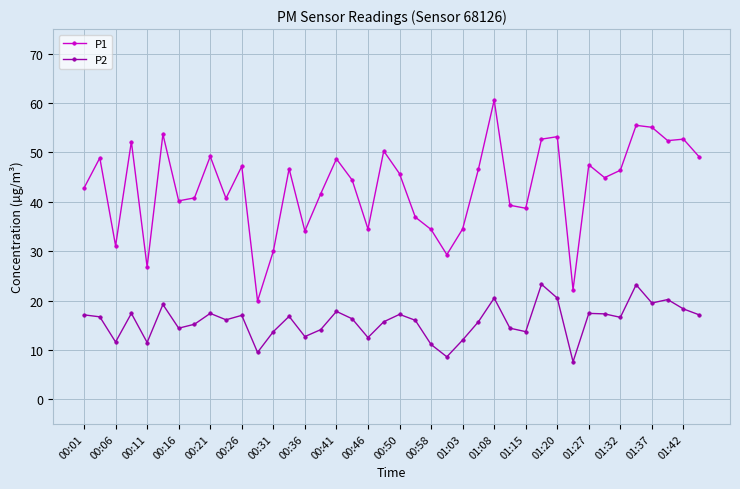

How many lines are shown in the chart?

2